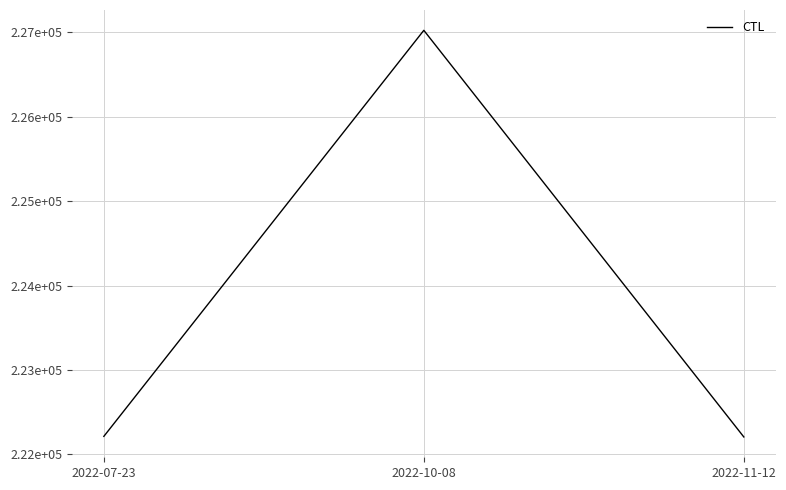

Reading left to right, extract all data points from this chart.

2022-07-23=222214	2022-10-08=227021	2022-11-12=222207